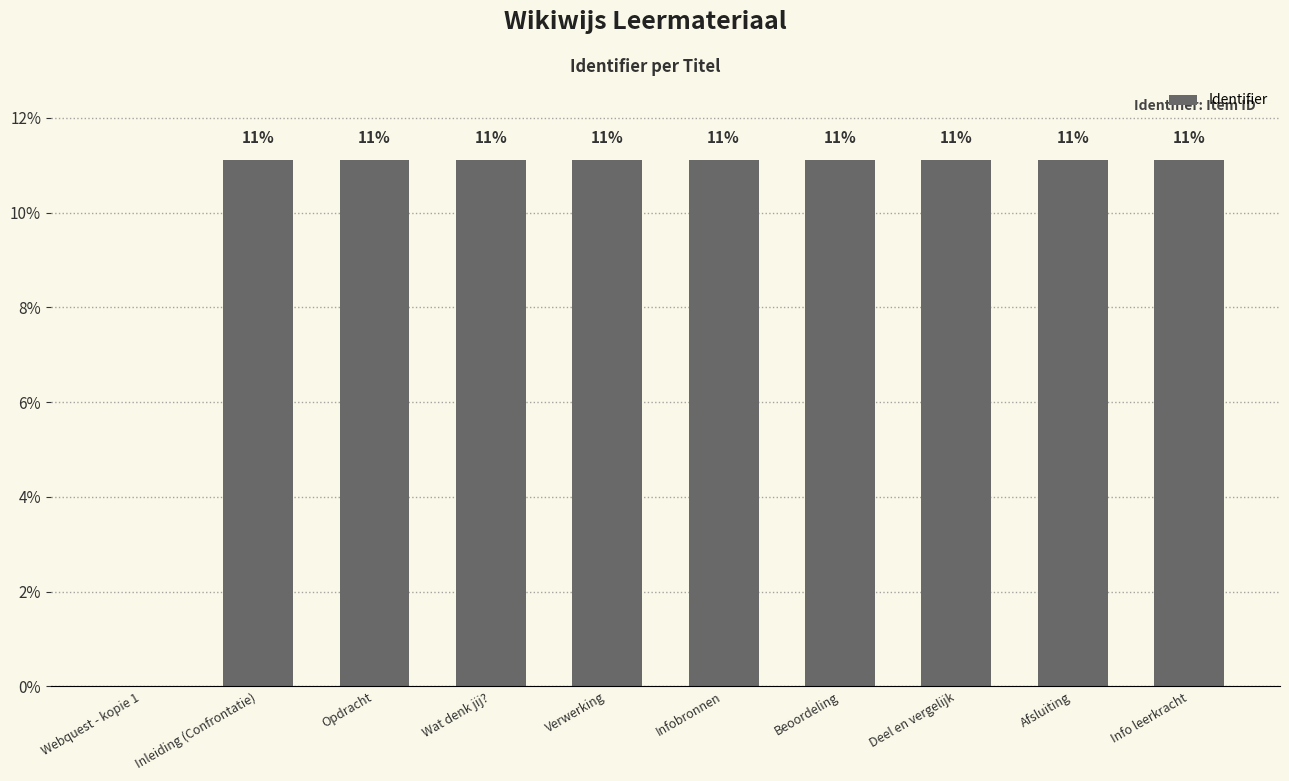

Are the bars horizontal?

No